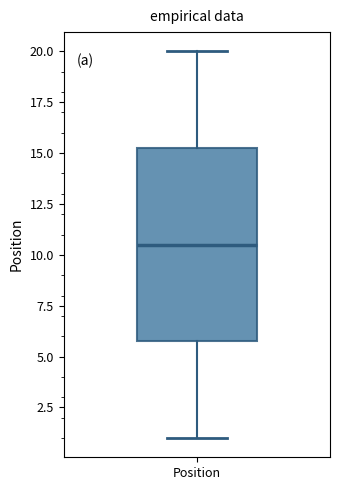

Read this box plot against the y-axis: the position of the median line, the range covered by the box, and the ends of both whiskers. The values are not printed on the chart, so give them approximately, as read against the axis.

median 10.5, box 6.0 to 15.5, whiskers 1.0 to 20.0